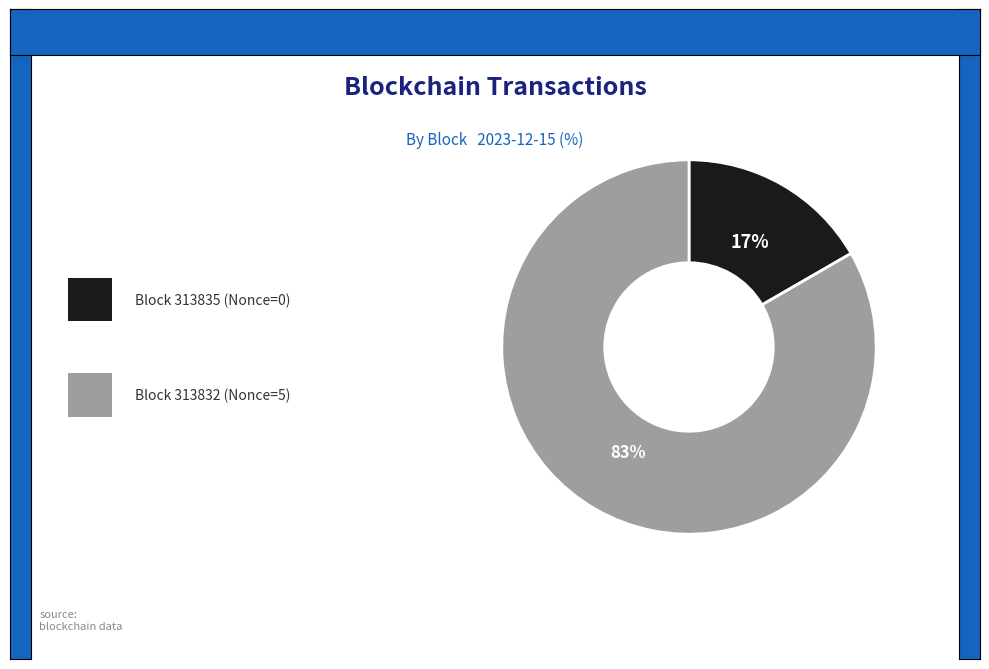

To the nearest percent, what is the average slice percentage?

50%